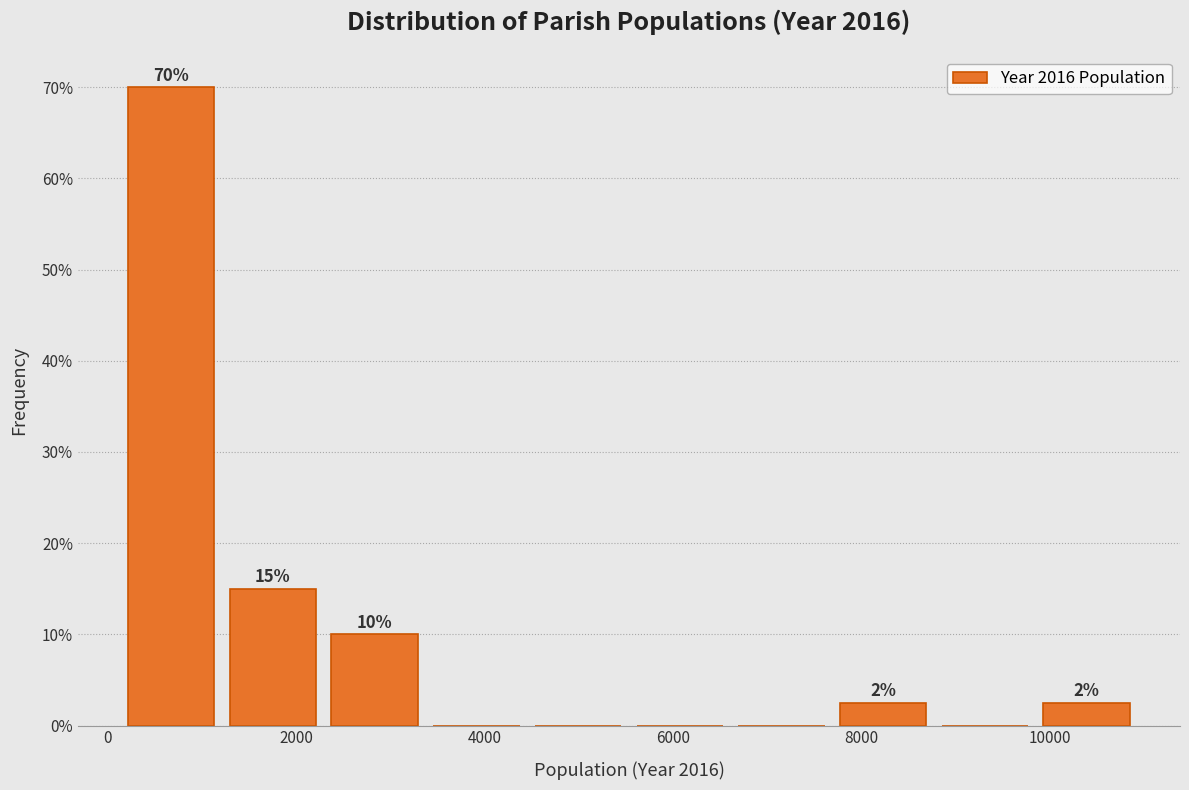

Which range on the x-axis has the tallest bar?

200 to 1200